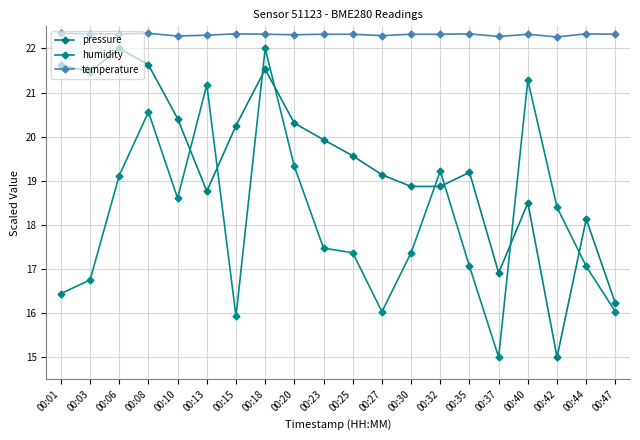

Which series has the largest range (max minus min)?

pressure